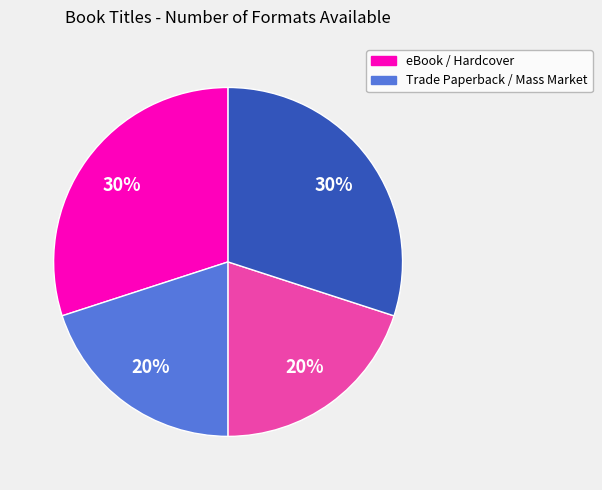

To the nearest percent, what is the average slice percentage?

25%